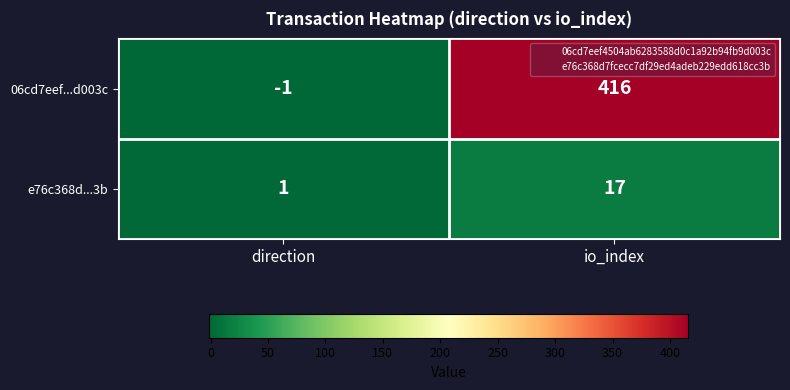

Rank the series at direction from highest to lowest value.

e76c368d...3b, 06cd7eef...d003c